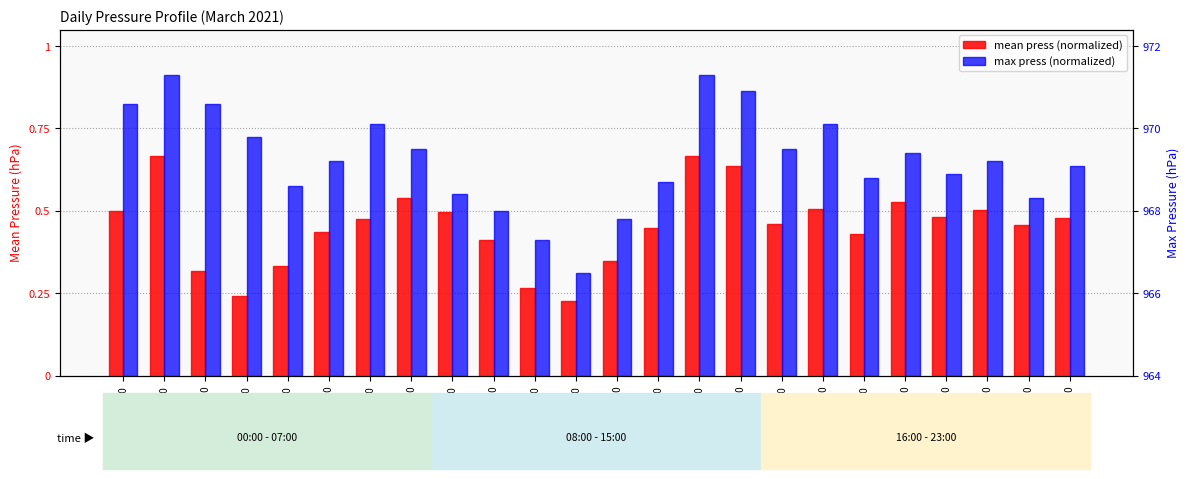

Reading left to right, transcribe all the data shown in this chart.

mean press (normalized): 0.5	0.7	0.3	0.2	0.3	0.4	0.5	0.5	0.5	0.4	0.3	0.2	0.3	0.4	0.7	0.6	0.5	0.5	0.4	0.5	0.5	0.5	0.5	0.5
max press (normalized): 0.8	0.9	0.8	0.7	0.6	0.7	0.8	0.7	0.5	0.5	0.4	0.3	0.5	0.6	0.9	0.9	0.7	0.8	0.6	0.7	0.6	0.7	0.5	0.6